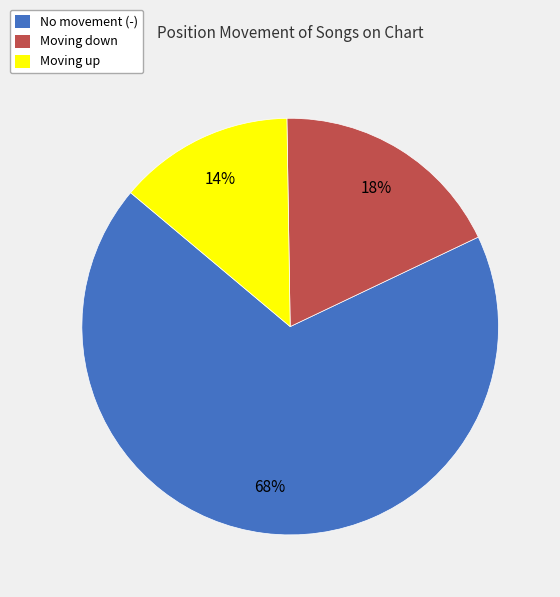

Does any single category account for the majority?

Yes